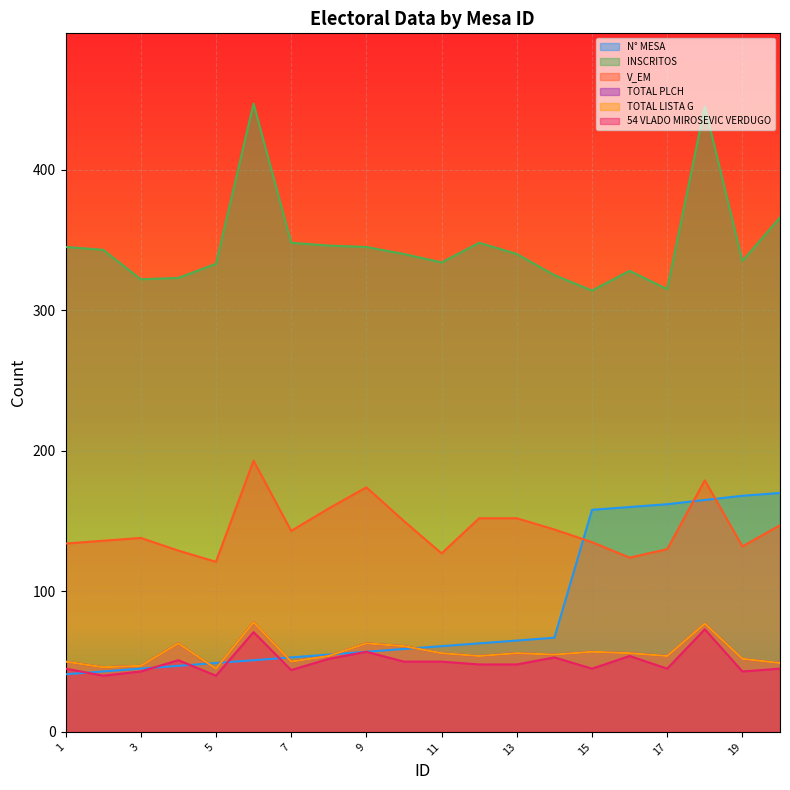

Reading left to right, list all the values displayed in this chart.

N° MESA: 41	43	45	47	49	51	53	55	57	59	61	63	65	67	158	160	162	165	168	170
INSCRITOS: 345	343	322	323	333	447	348	346	345	340	334	348	340	325	314	328	315	445	335	366
V_EM: 134	136	138	129	121	193	143	159	174	150	127	152	152	144	135	124	130	179	132	147
TOTAL PLCH: 50	46	47	63	45	78	50	54	63	61	56	54	56	55	57	56	54	77	52	49
TOTAL LISTA G: 50	46	47	63	45	78	50	54	63	61	56	54	56	55	57	56	54	77	52	49
54 VLADO MIROSEVIC VERDUGO: 45	40	43	51	40	71	44	52	57	50	50	48	48	53	45	54	45	73	43	45